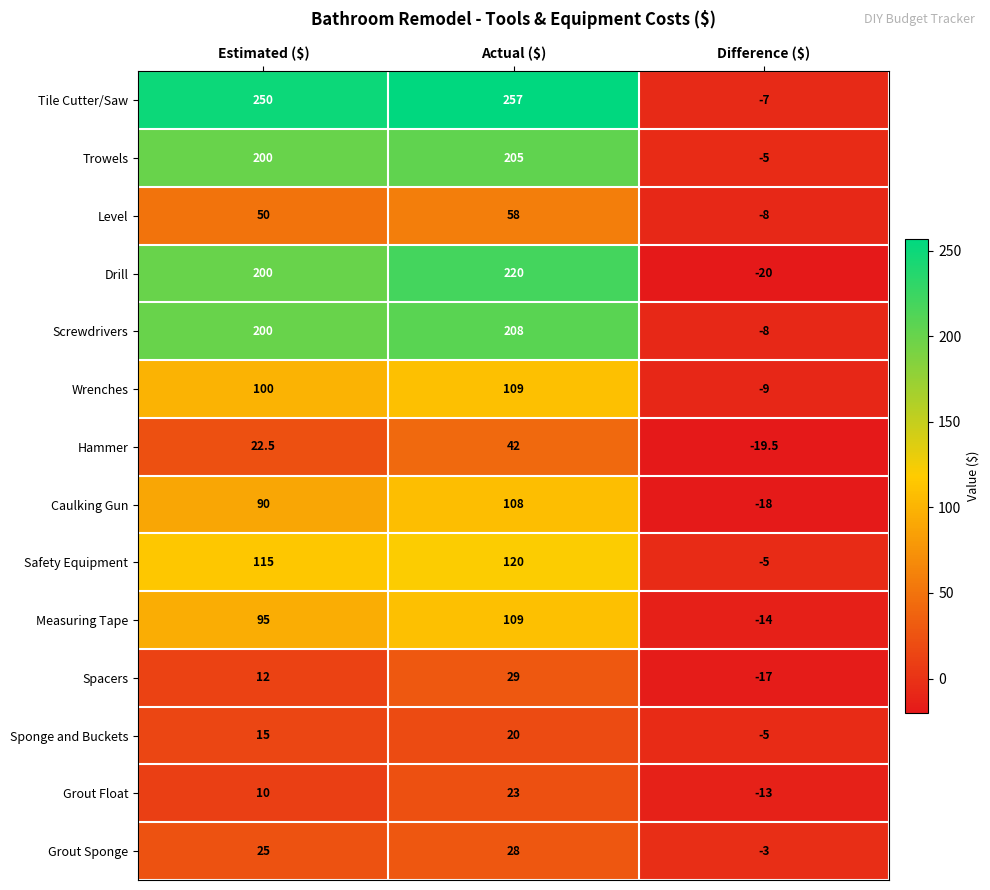

Read the Wrenches value at Difference ($).

-9.0